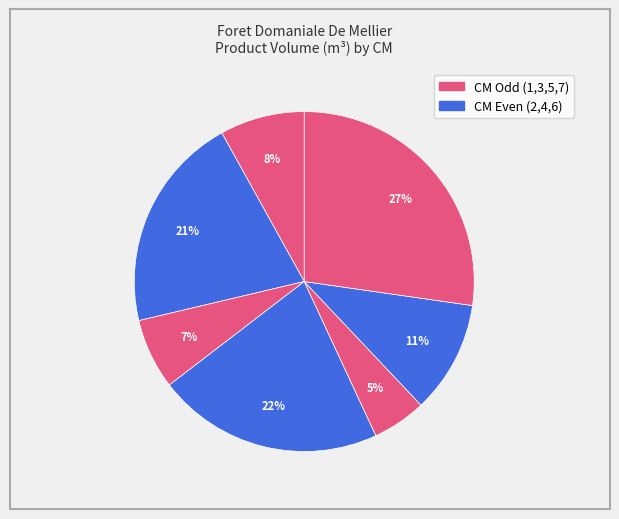

How many segments does this pie chart have?

7